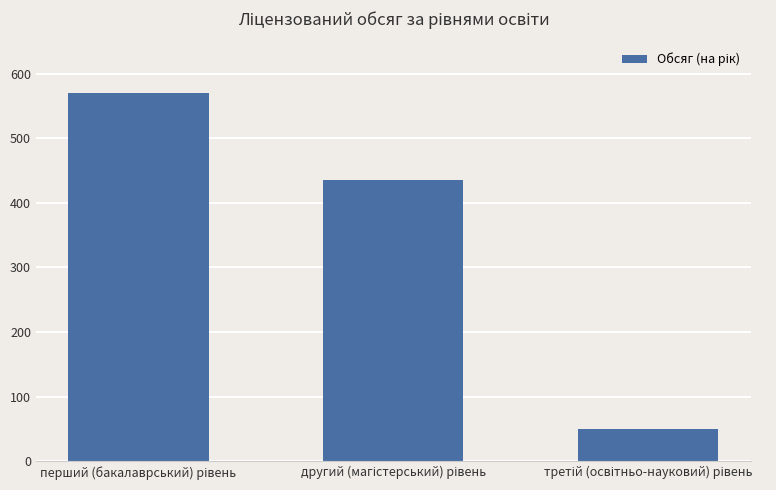

What is the average value?

352